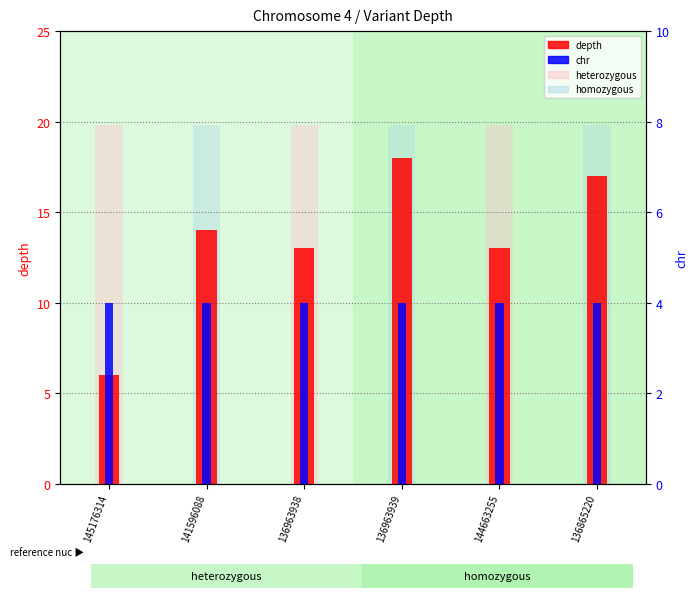

How many data points does each series have?

6